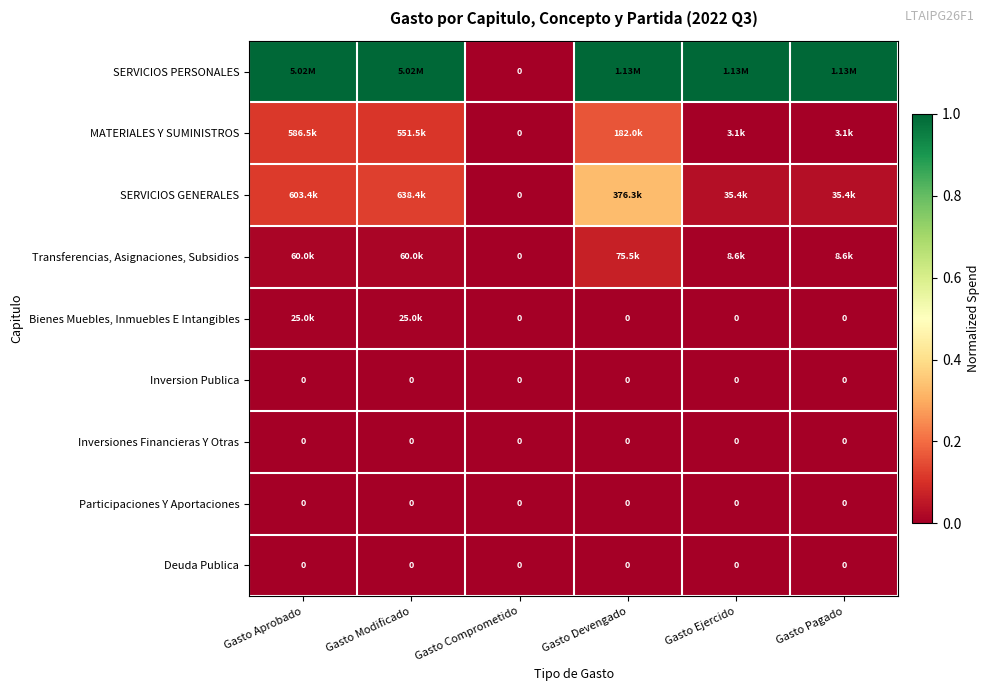

Is the value of Deuda Publica at Gasto Ejercido greater than the value of Inversion Publica at Gasto Aprobado?

No